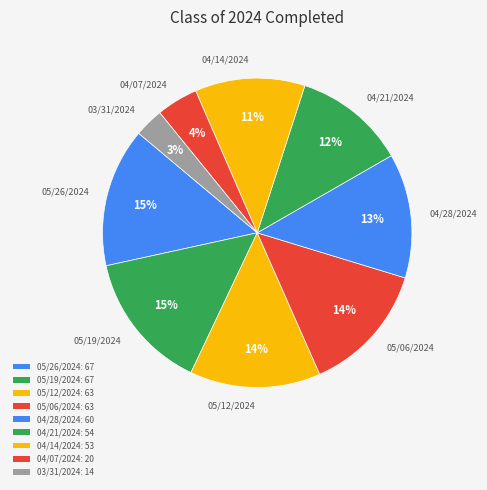

To the nearest percent, what is the average slice percentage?

11%